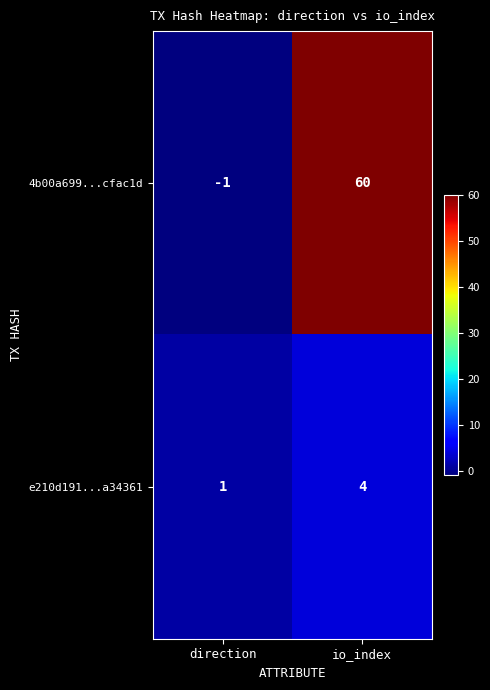

Where is 4b00a699...cfac1d nearest to the value 29?

direction